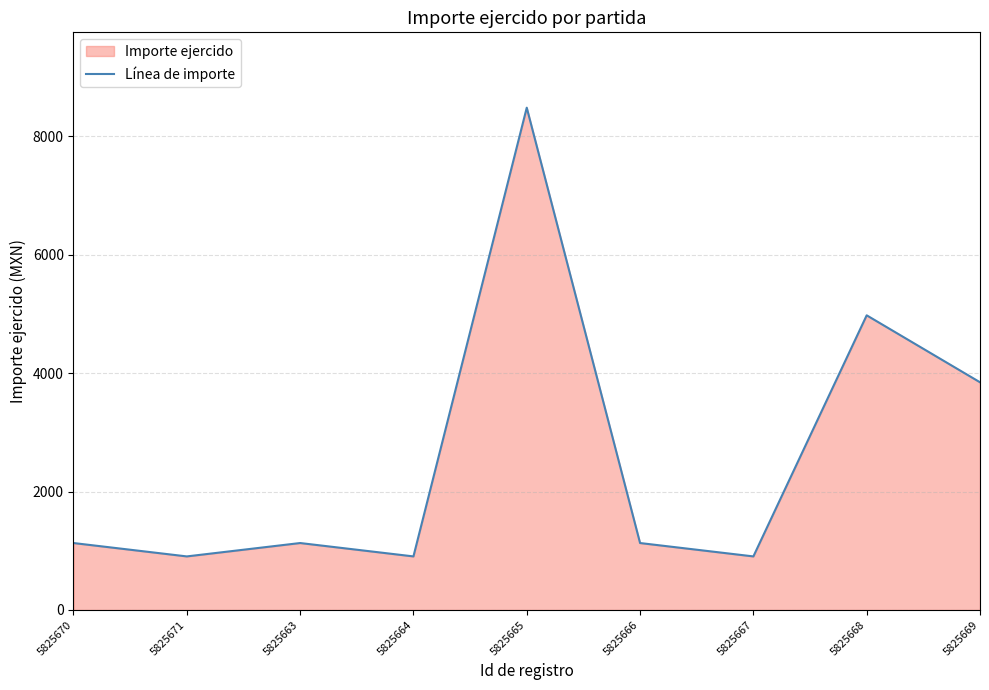

Read the value at 5825663.

1131